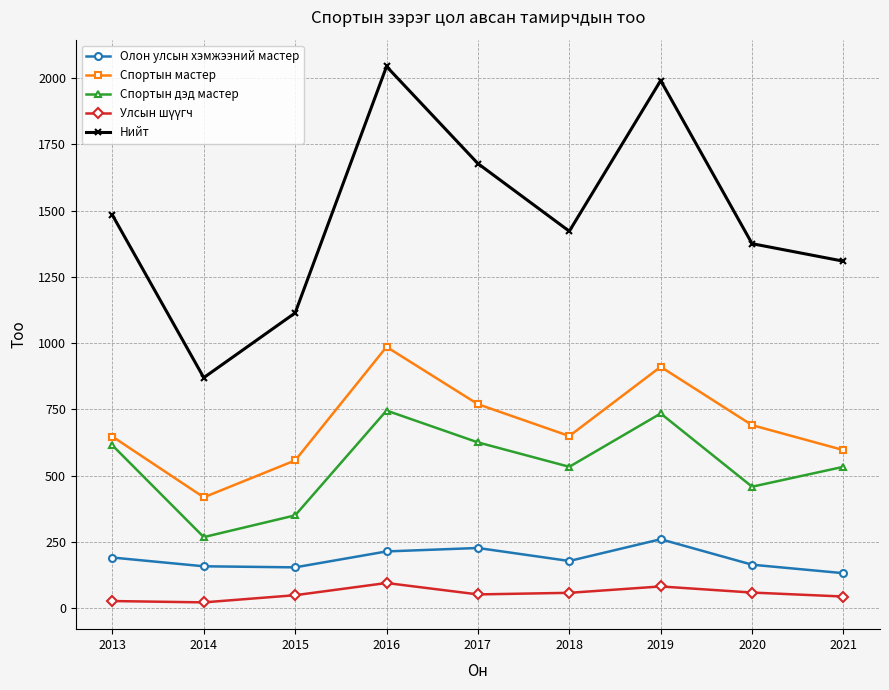

True or false: Олон улсын хэмжээний мастер has a value of 159 at 2014.

True